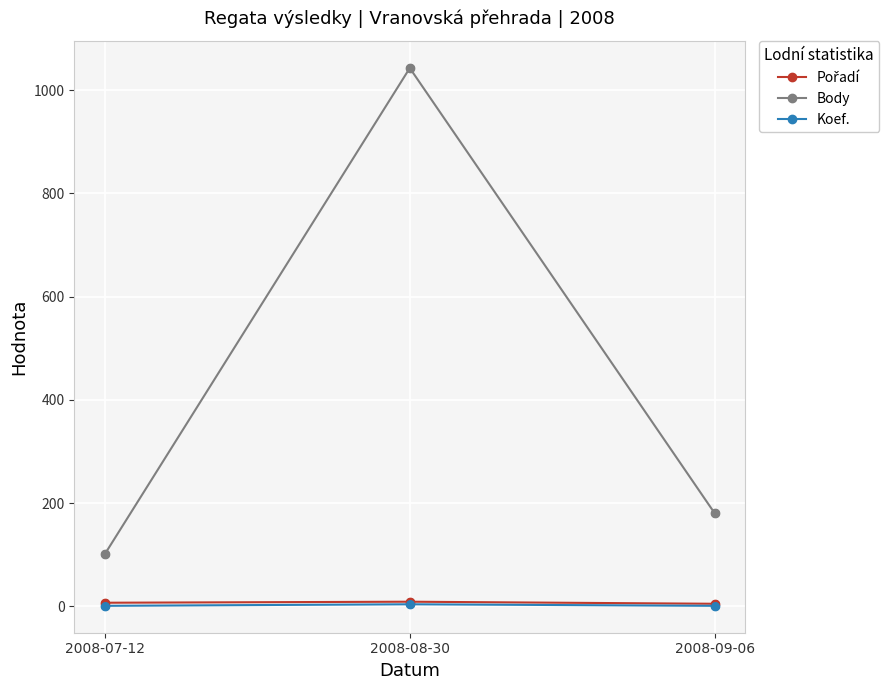

Which series has the largest total across all categories?

Body